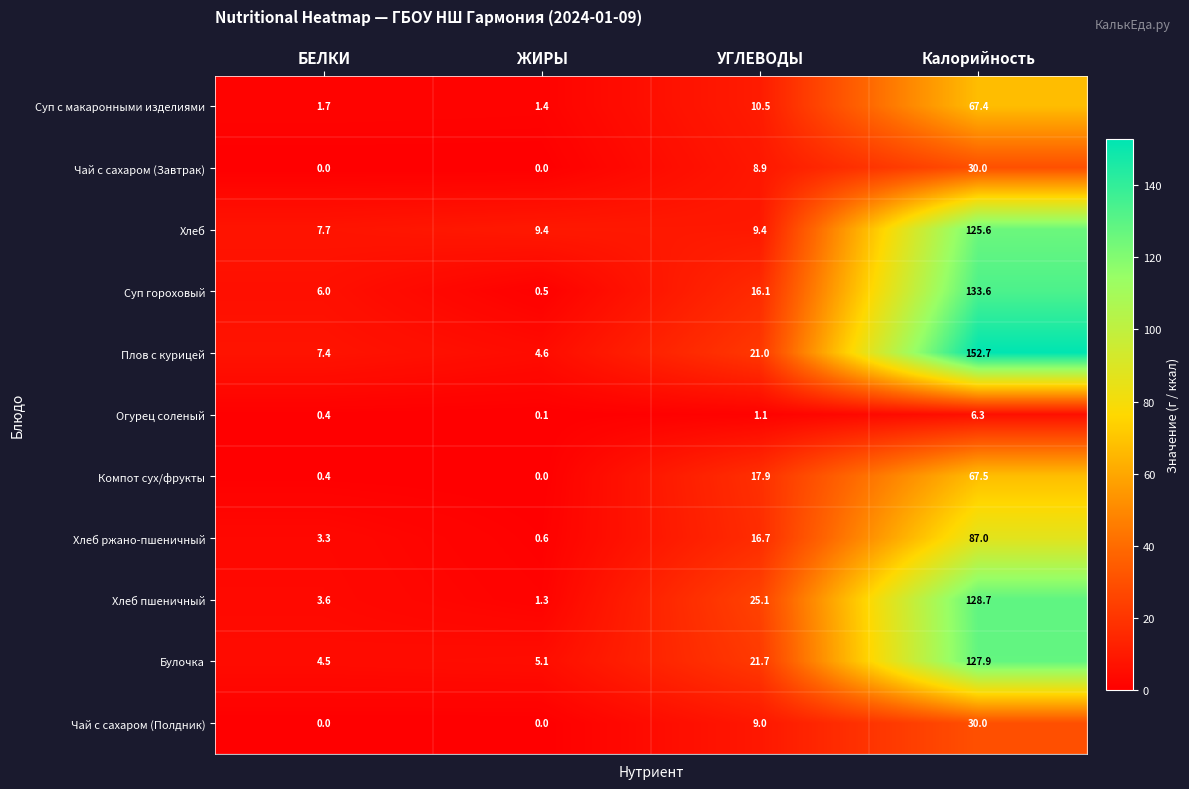

Where is Булочка nearest to the value 66?

УГЛЕВОДЫ